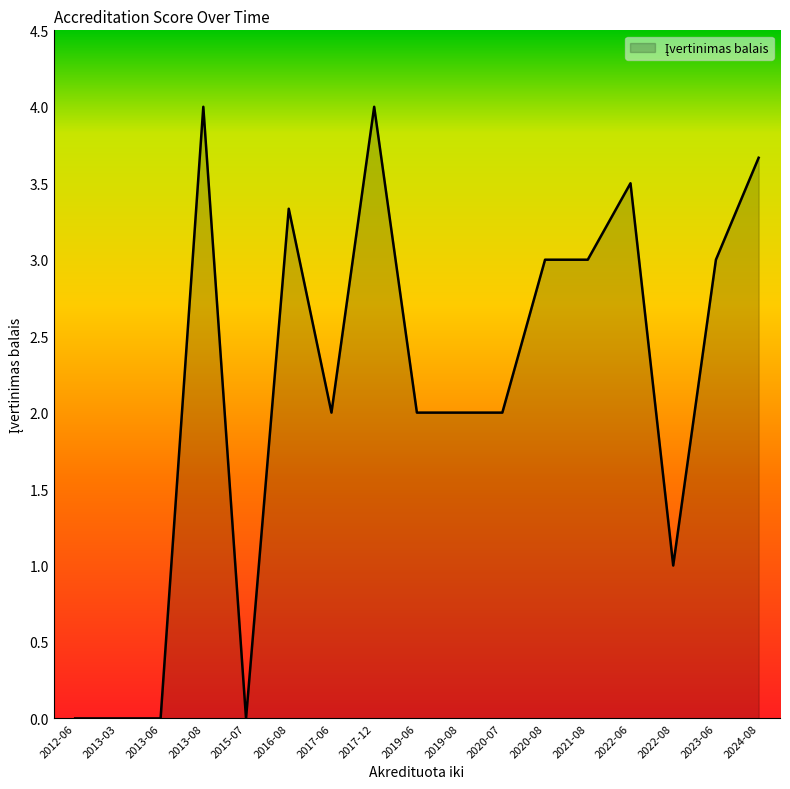

What position from the right is 2019-06?

9